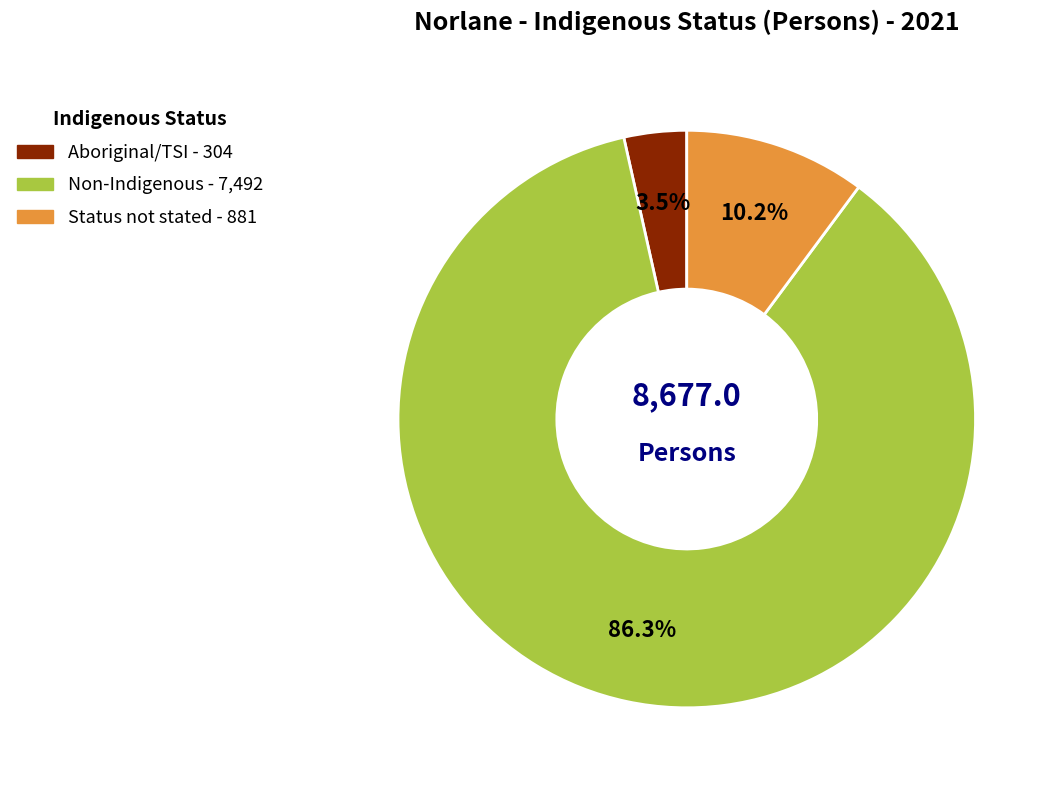

Is there any slice that represents more than half of the pie?

Yes